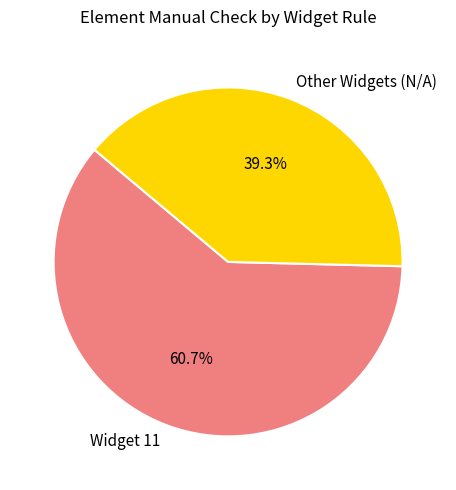

Is there any slice that represents more than half of the pie?

Yes